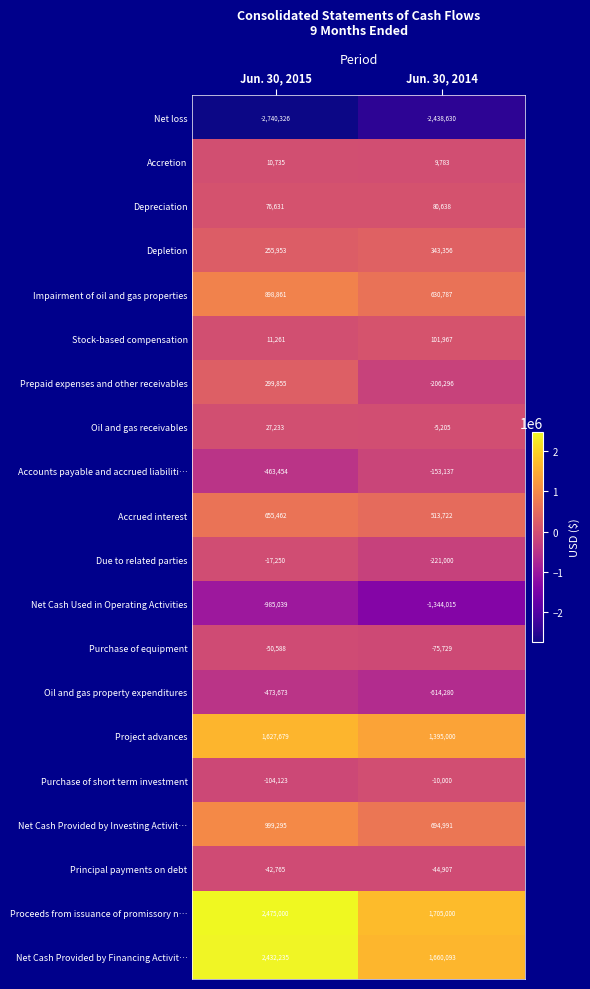

What is the total value across all series at Jun. 30, 2015?

4892982